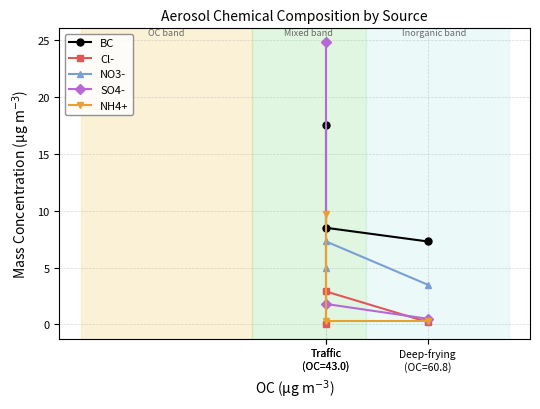

Reading right to left, what are all the values shown in this chart?

BC: Traffic
(OC=43.0)=17.5	Traffic
(OC=43.0)=8.5	Deep-frying
(OC=60.8)=7.3
Cl-: Traffic
(OC=43.0)=0.0	Traffic
(OC=43.0)=2.9	Deep-frying
(OC=60.8)=0.2
NO3-: Traffic
(OC=43.0)=5.0	Traffic
(OC=43.0)=7.3	Deep-frying
(OC=60.8)=3.5
SO4-: Traffic
(OC=43.0)=24.8	Traffic
(OC=43.0)=1.8	Deep-frying
(OC=60.8)=0.5
NH4+: Traffic
(OC=43.0)=9.7	Traffic
(OC=43.0)=0.3	Deep-frying
(OC=60.8)=0.3